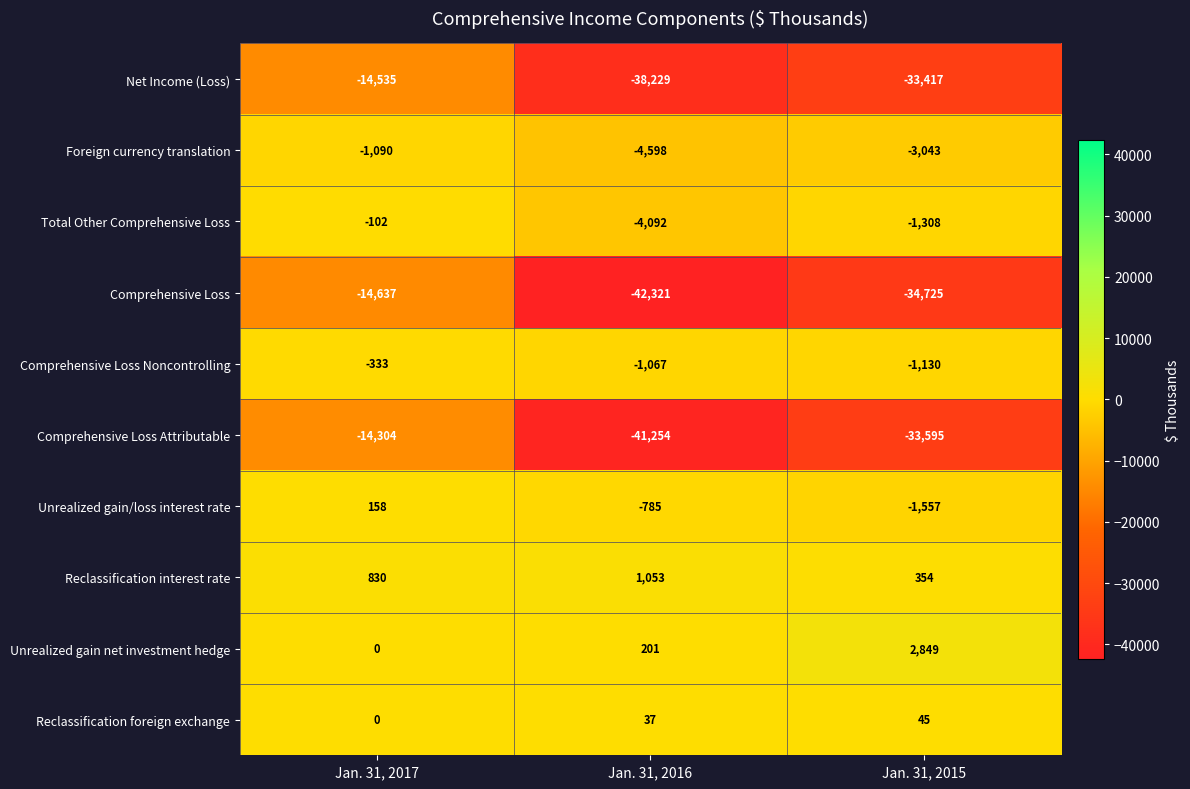

At which category is the sum across all series the highest?

Jan. 31, 2017